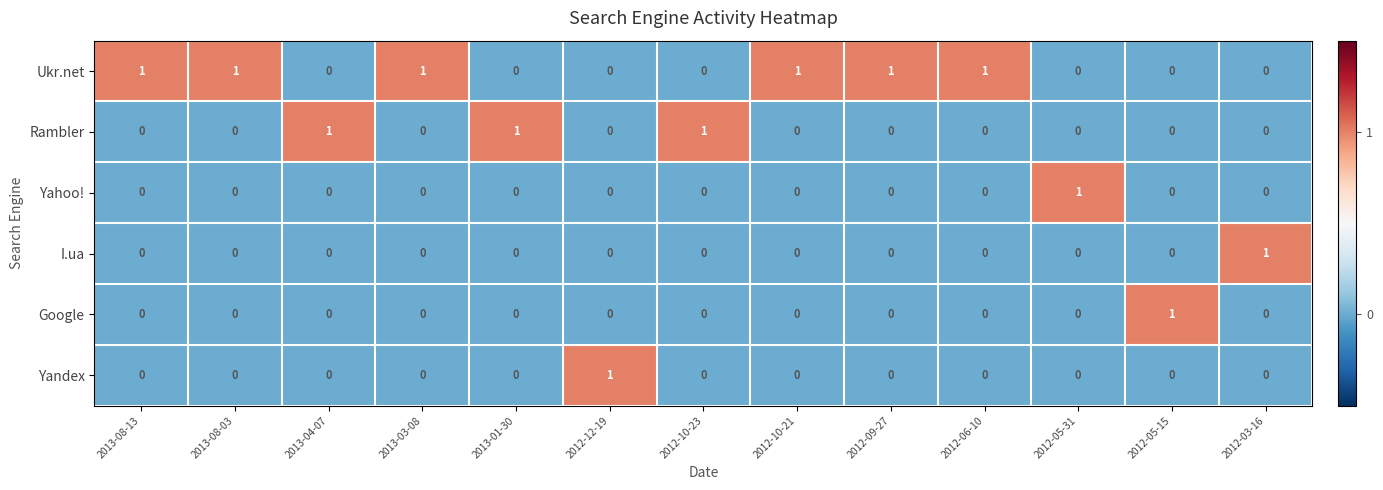

The Yahoo! series shows 0 at 2012-10-21. True or false?

True